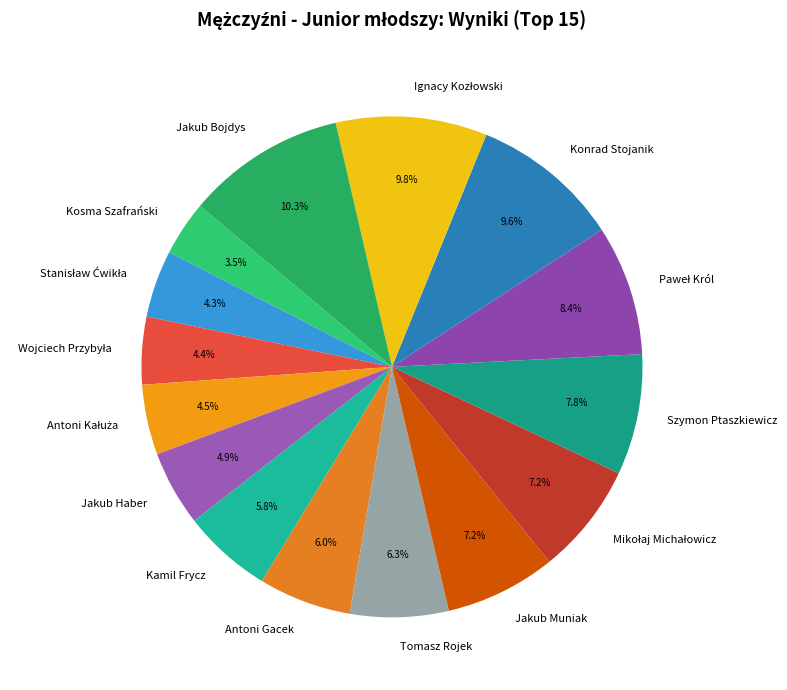

Does any single category account for the majority?

No